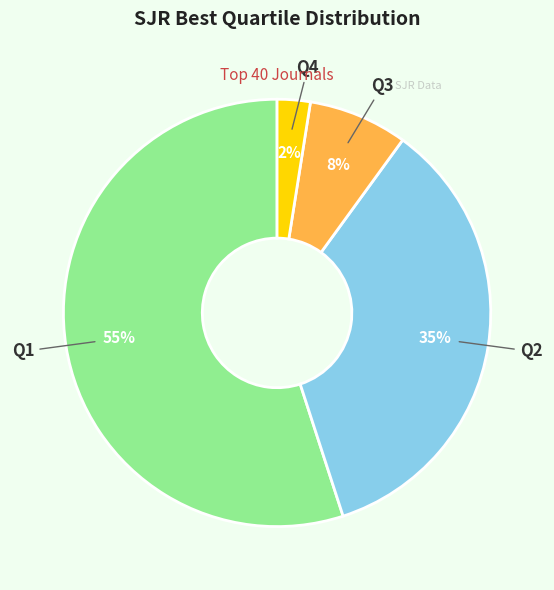

Which slice represents more than half of the pie?

Q1